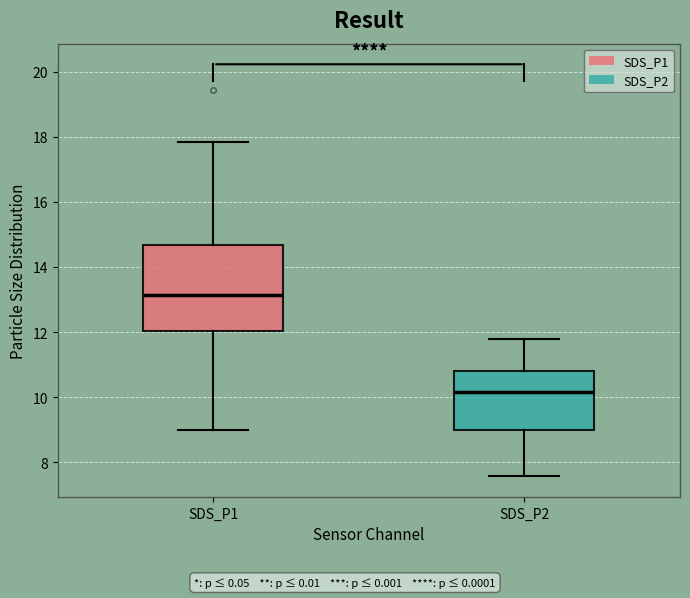

Reading left to right, read every box against the y-axis: the position of its median line, the range the box covers, and the ends of its whiskers. The values are not printed on the chart, so give them approximately, as read against the axis.

SDS_P1: median 13.2, box 12.0 to 14.6, whiskers 9.0 to 17.8
SDS_P2: median 10.2, box 9.0 to 10.8, whiskers 7.6 to 11.8